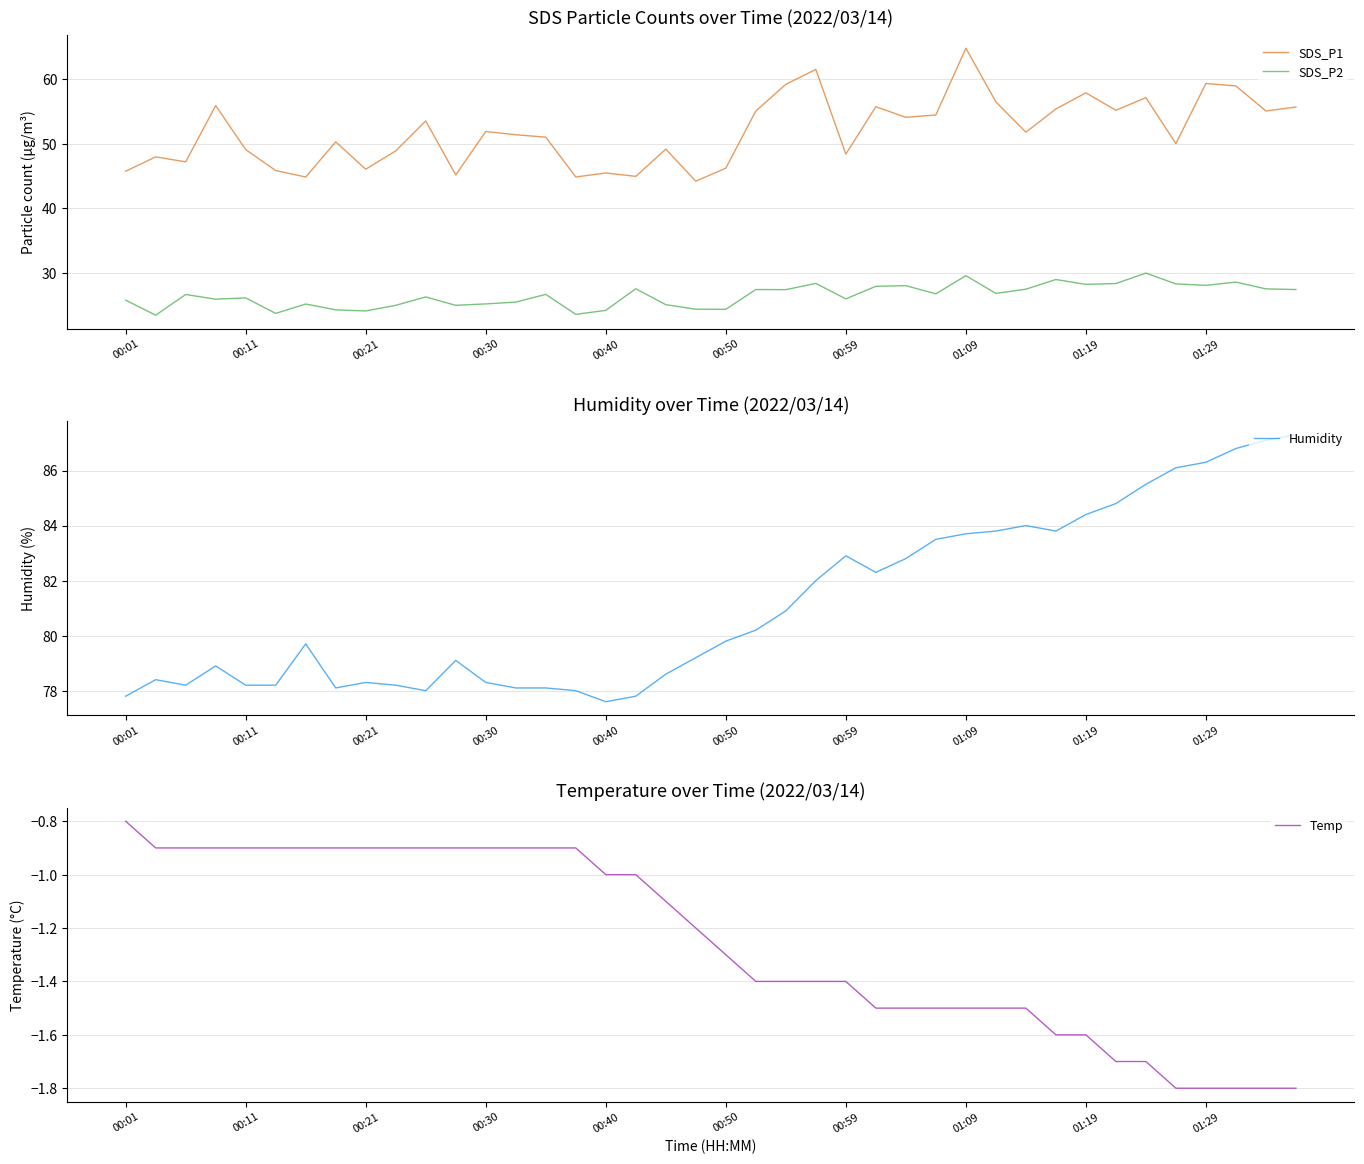

At which label does Temp first exceed -1?

00:01